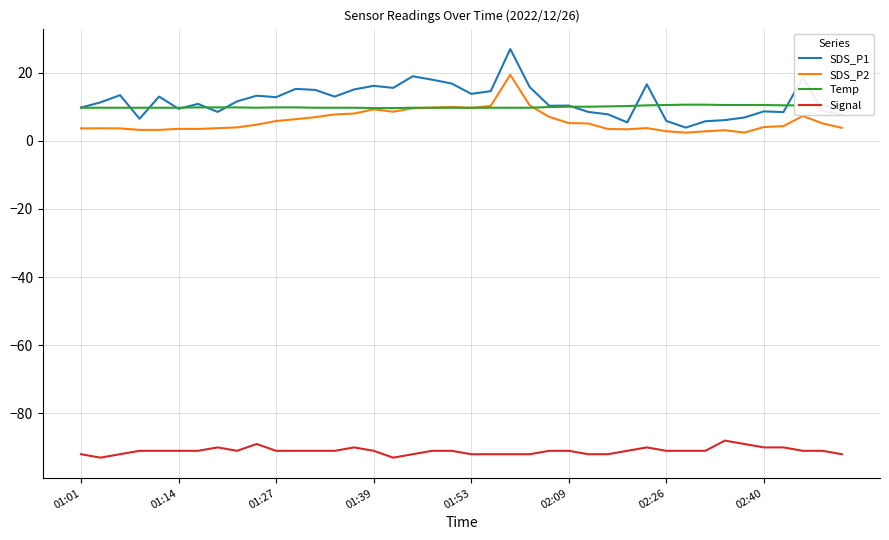

Which series has the widest spread of values?

SDS_P1